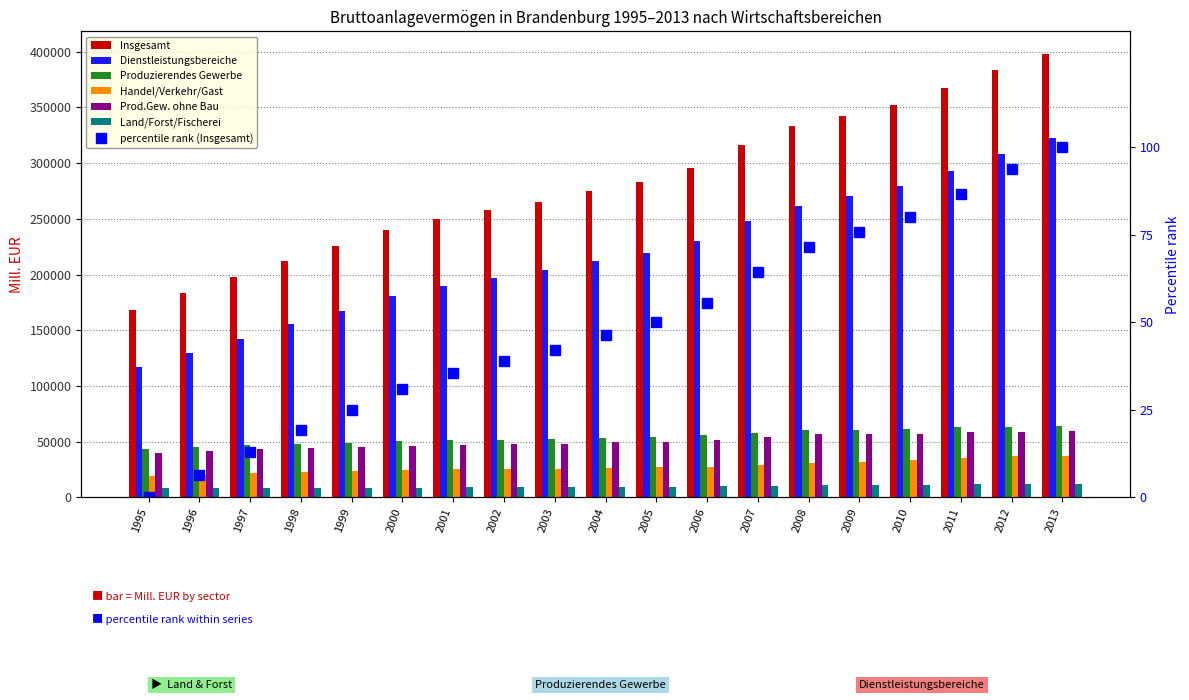

What is the average value of the Produzierendes Gewerbe series?

54309.5